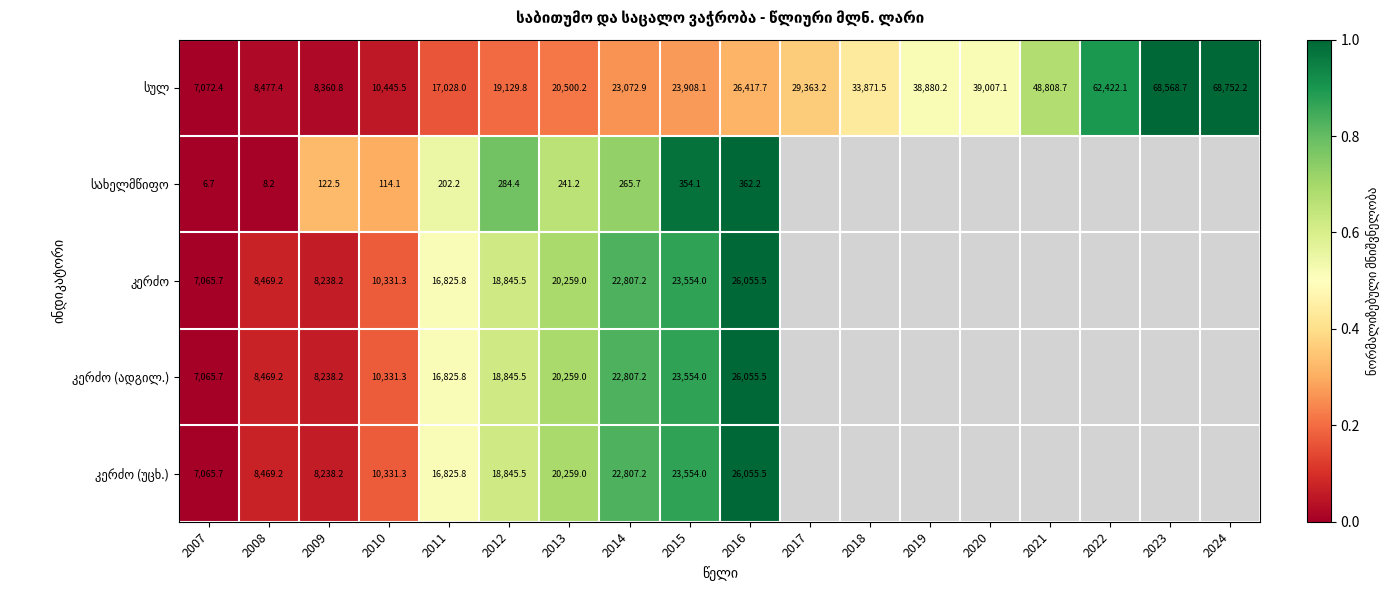

What is the total value across all series at 2014?

91760.2